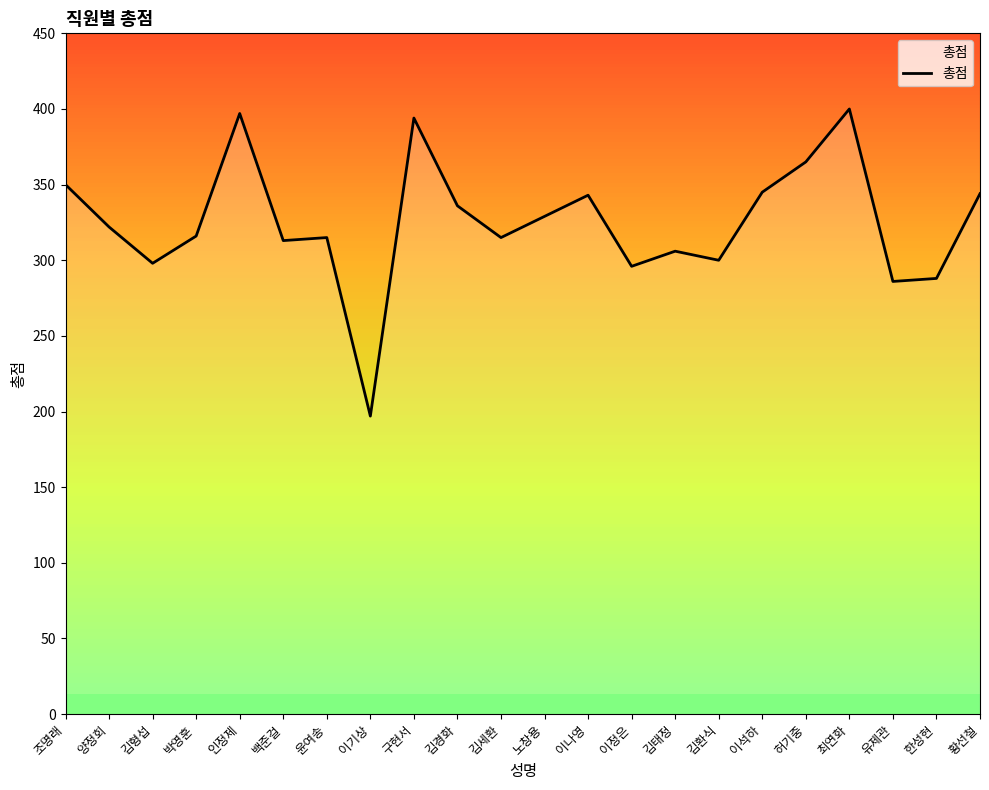

Approximately how many times larger is the value at 인정제 compared to 노창용?

1.2